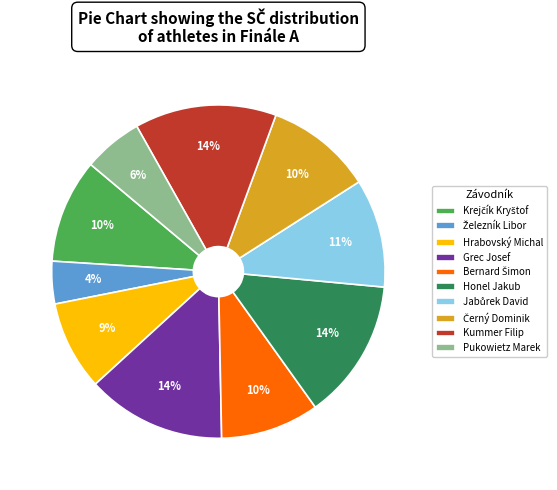

To the nearest percent, what is the difference between the largest and smallest slice percentages?

10%